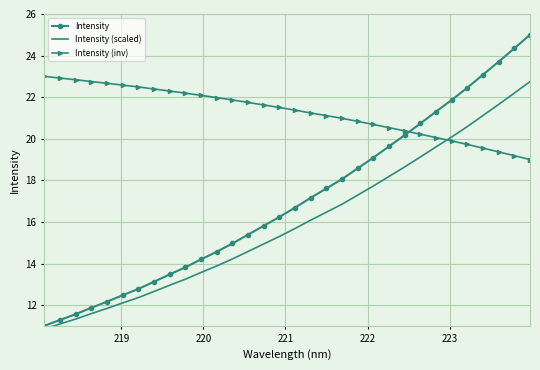

What is the average value of the Intensity (scaled) series?

16.0